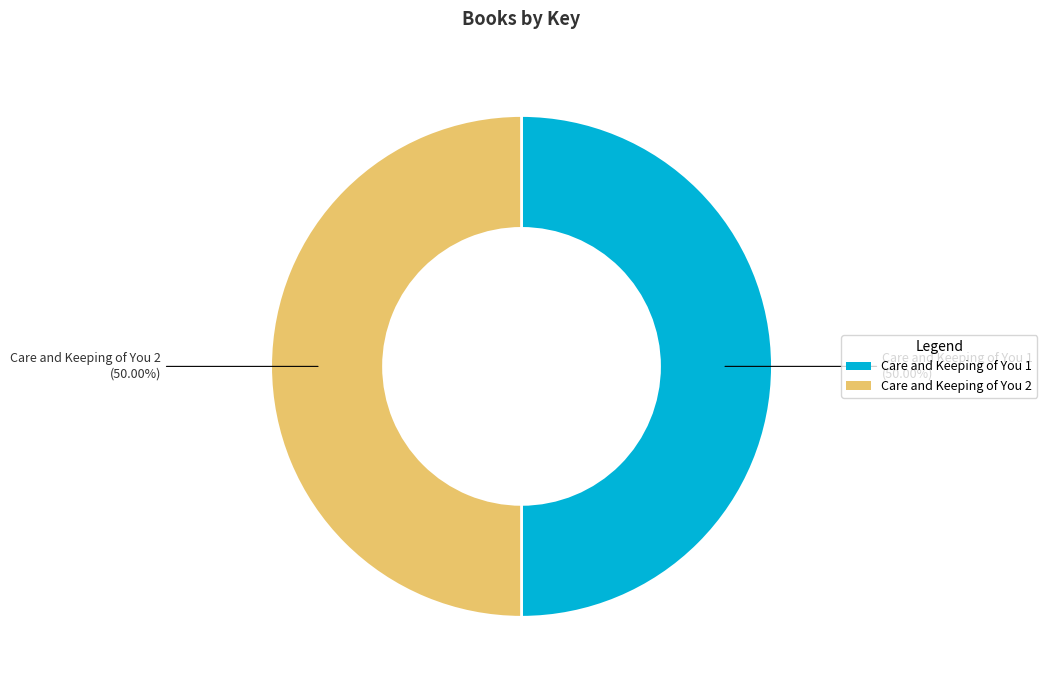

Approximately how many times larger is the value at Care and Keeping of You 1 compared to Care and Keeping of You 2?

1.0